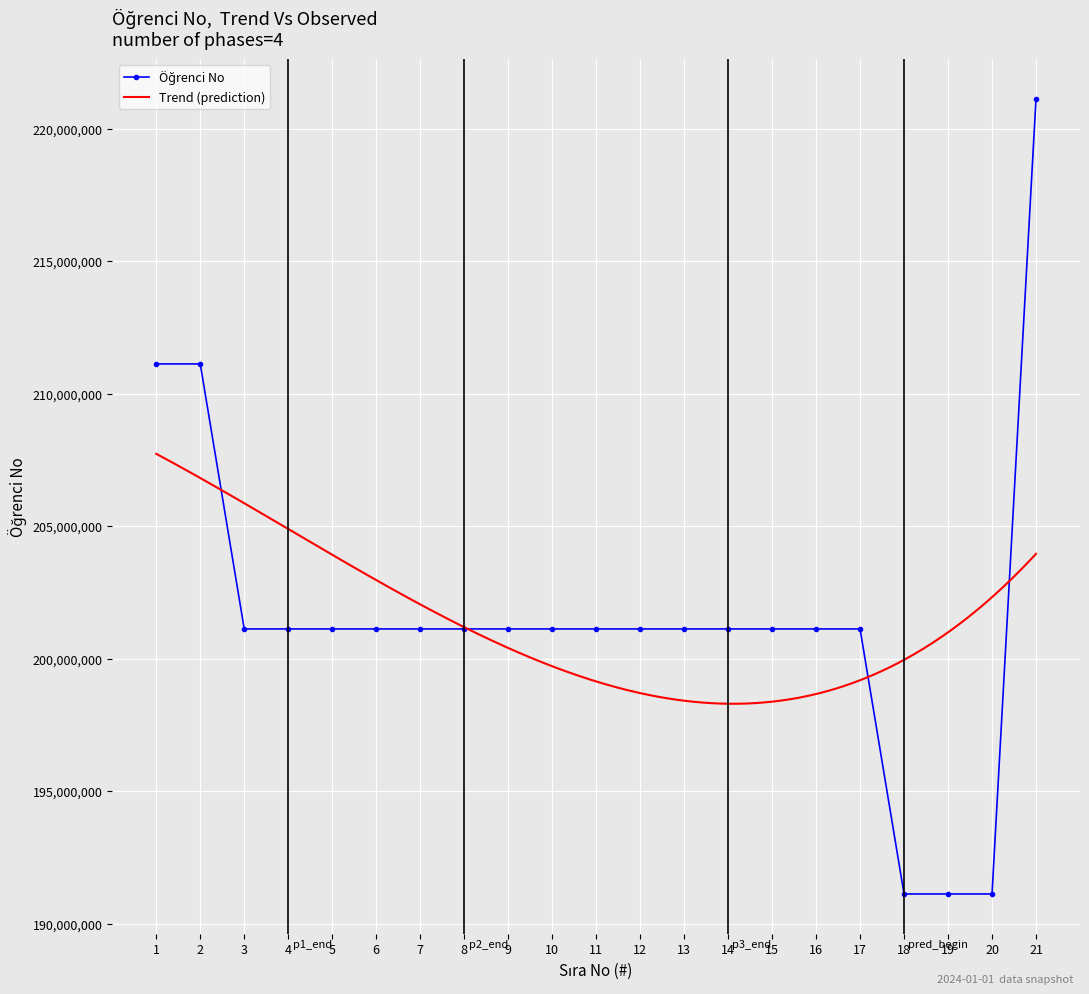

Reading left to right, extract all data points from this chart.

211118080	211118081	201118002	201118006	201118011	201118020	201118024	201118027	201118029	201118032	201118035	201118037	201118041	201118044	201118045	201118059	201118061	191118006	191118017	191118029	221118081